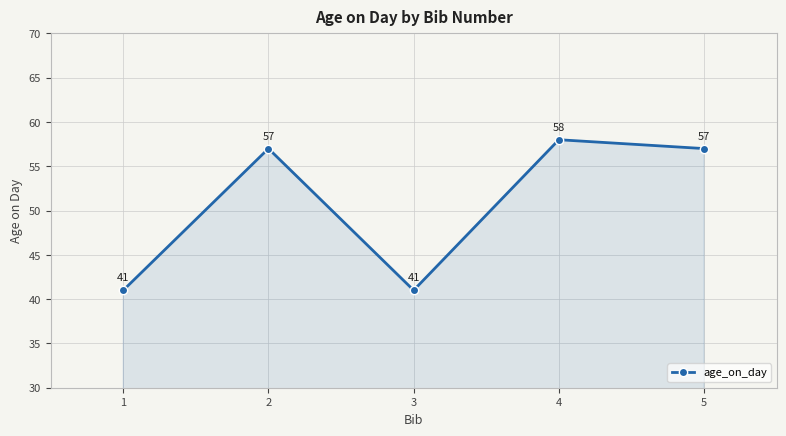

How many data points are less than 57?

2